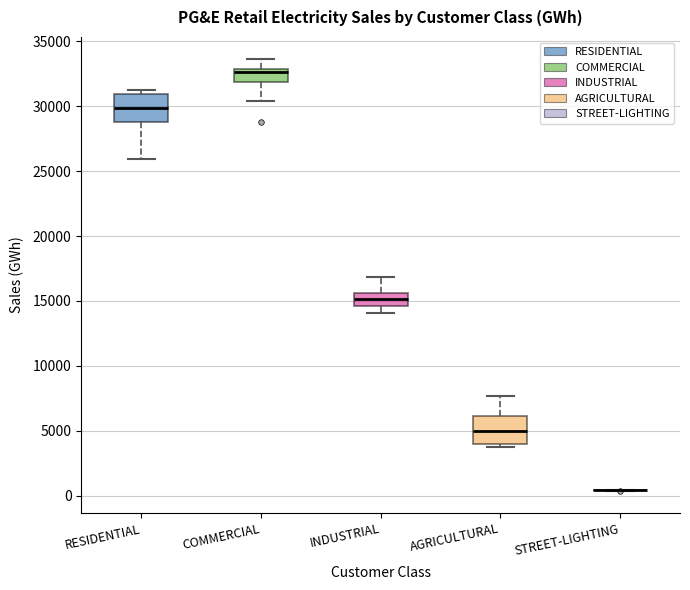

Reading left to right, read every box against the y-axis: the position of its median line, the range the box covers, and the ends of its whiskers. The values are not printed on the chart, so give them approximately, as read against the axis.

RESIDENTIAL: median 30000, box 29000 to 31000, whiskers 26000 to 31500
COMMERCIAL: median 32500, box 32000 to 33000, whiskers 30500 to 33500
INDUSTRIAL: median 15000, box 14500 to 15500, whiskers 14000 to 17000
AGRICULTURAL: median 5000, box 4000 to 6000, whiskers 3500 to 7500
STREET-LIGHTING: box collapsed to a line at 500, whiskers 500 to 500